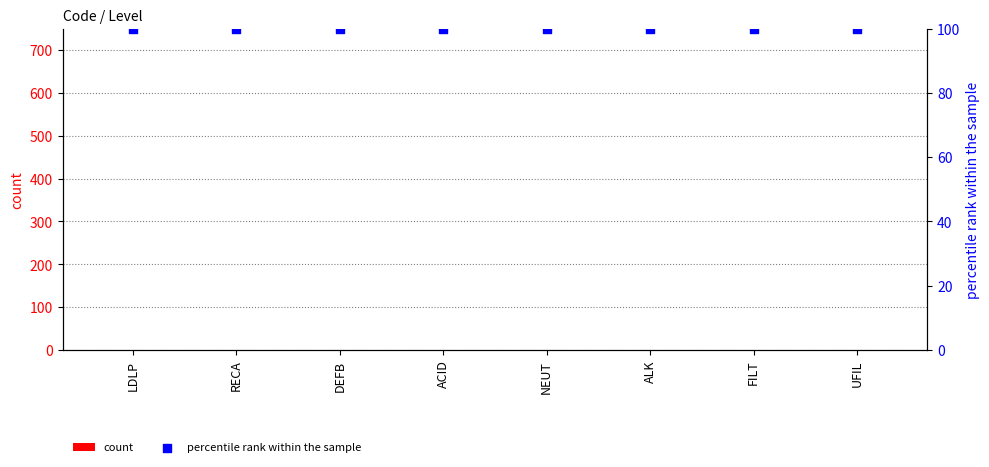

What is the total value across all series at LDLP?

101